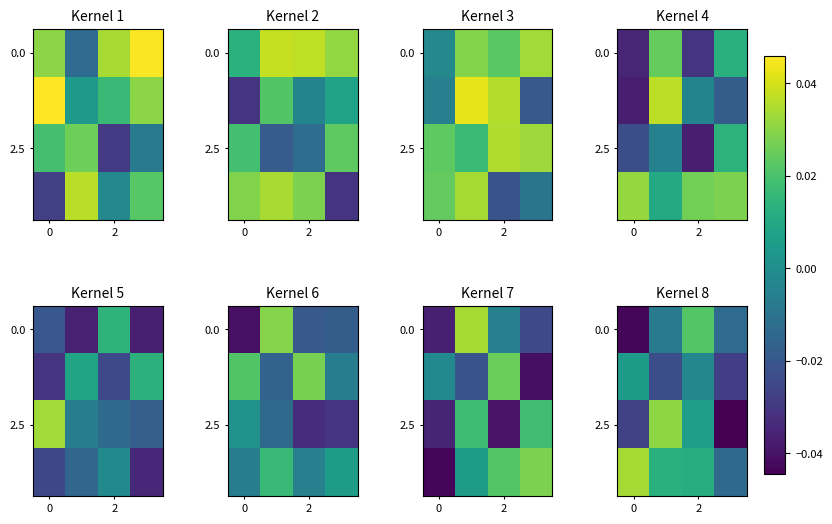

How many values in 2.5 are below zero?

2